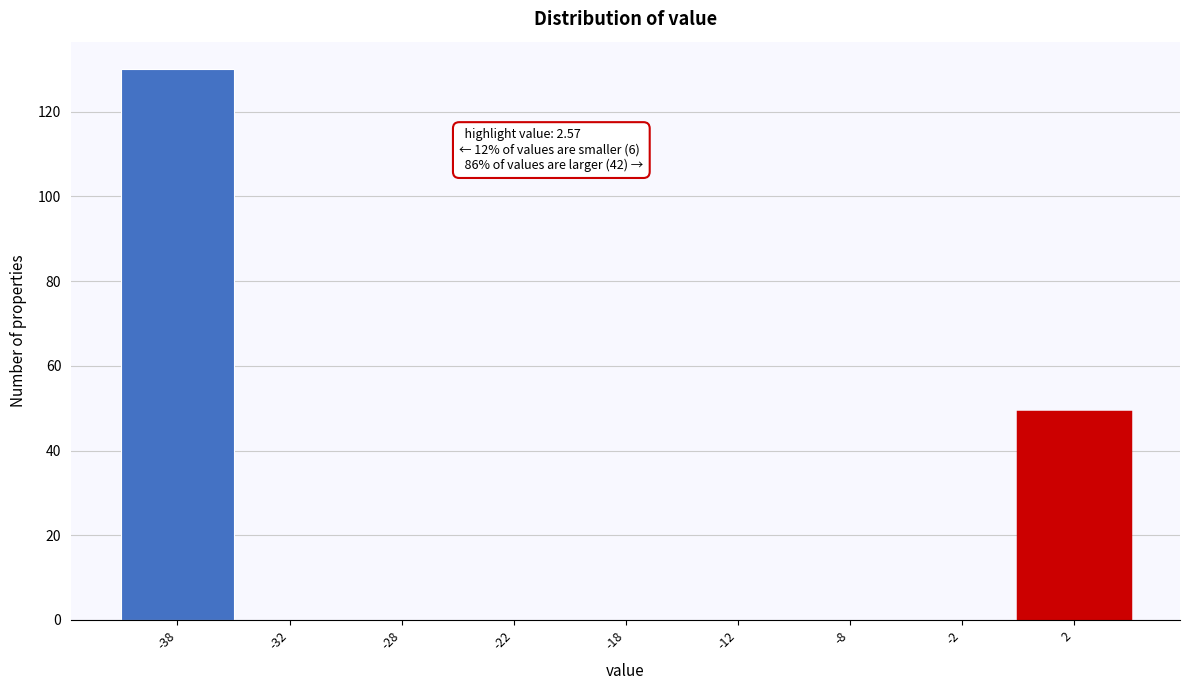

Reading left to right, what are all the values shown in this chart?

-38=130	-32=0	-28=0	-22=0	-18=0	-12=0	-8=0	-2=0	2=49